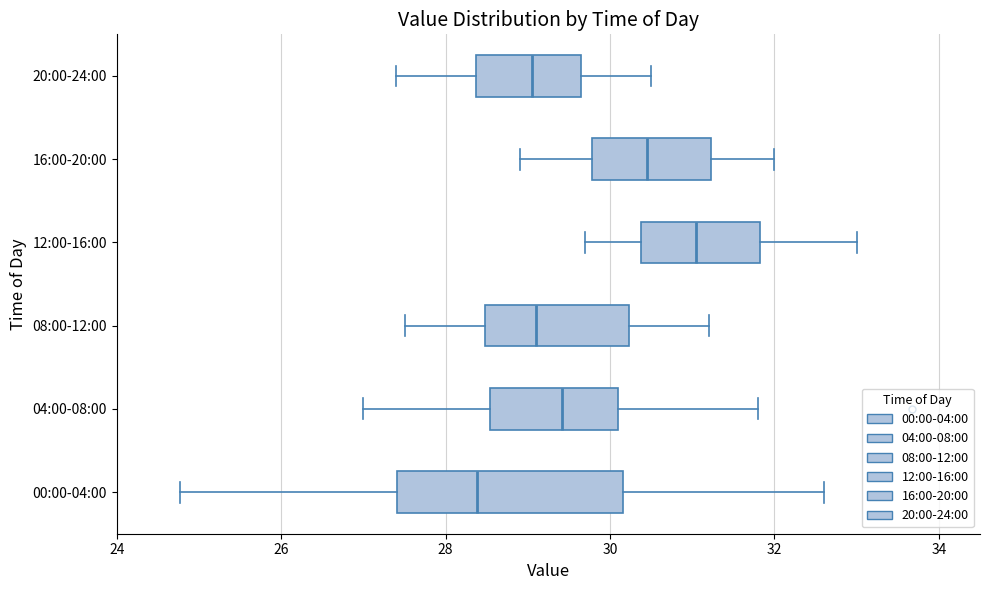

Where is the right edge of the box for 16:00-20:00 on the x-axis? The values are not printed on the chart, so give them approximately, as read against the axis.

31.2